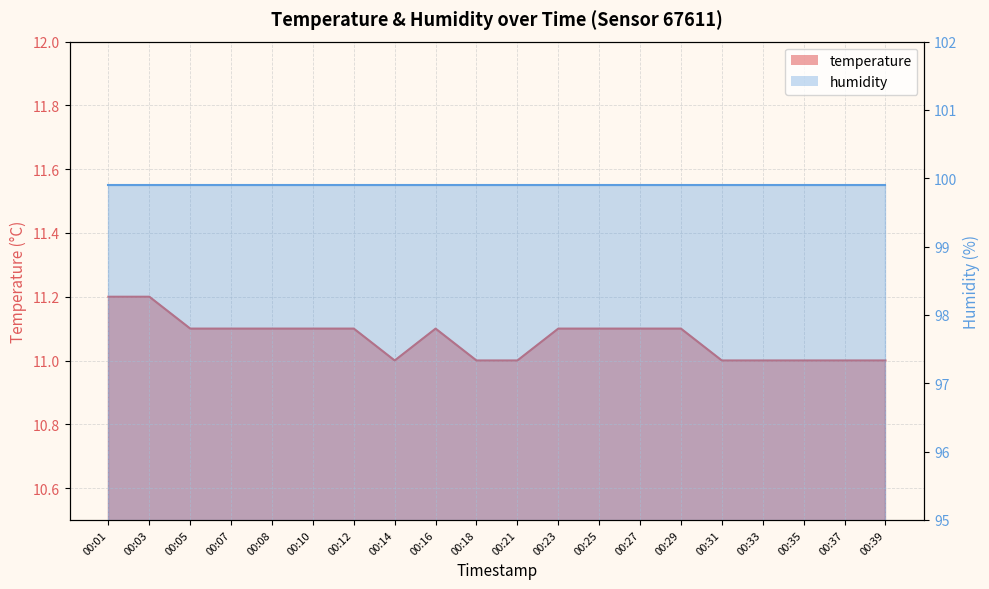

Which has a higher value, 00:10 or 00:25?

00:10